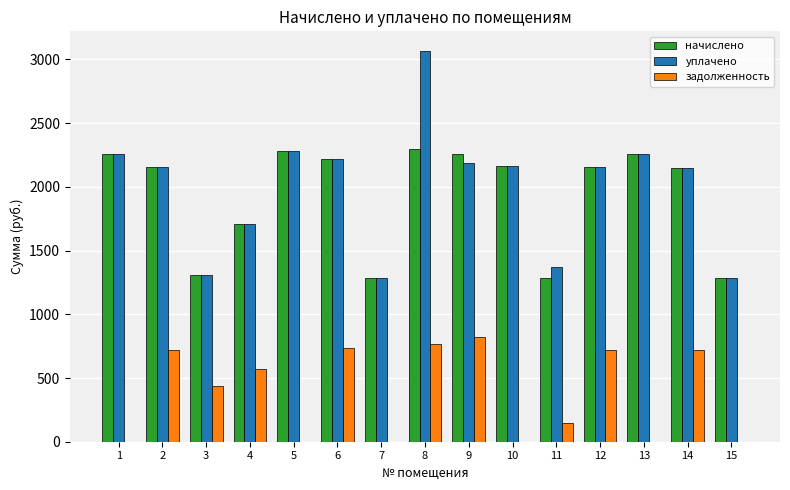

How many groups of bars are there?

15